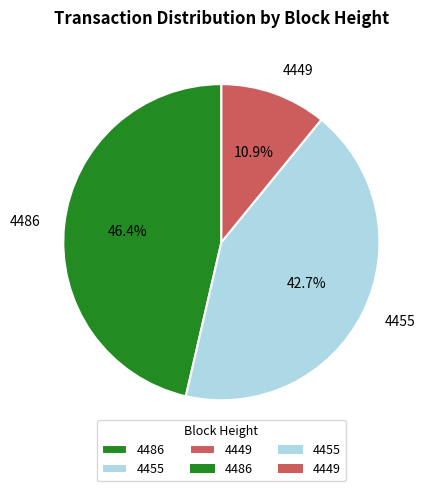

How many segments does this pie chart have?

3